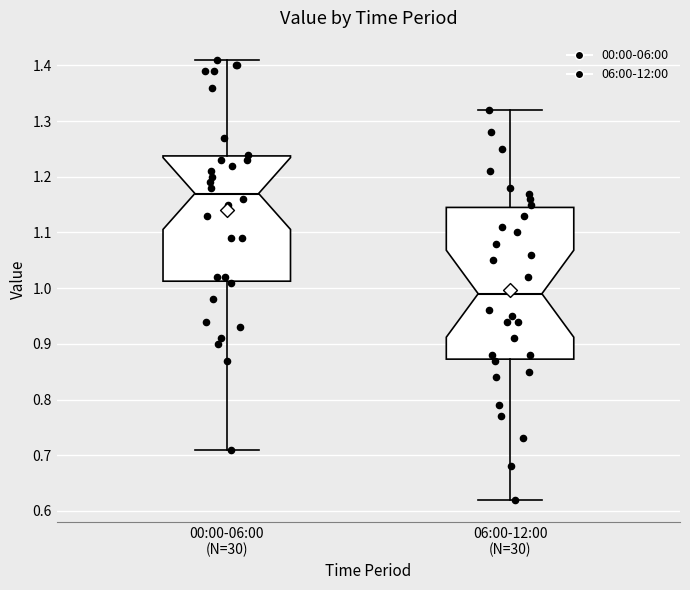

Which box is the tallest, from its lower edge to its upper edge?

06:00-12:00 (N=30)